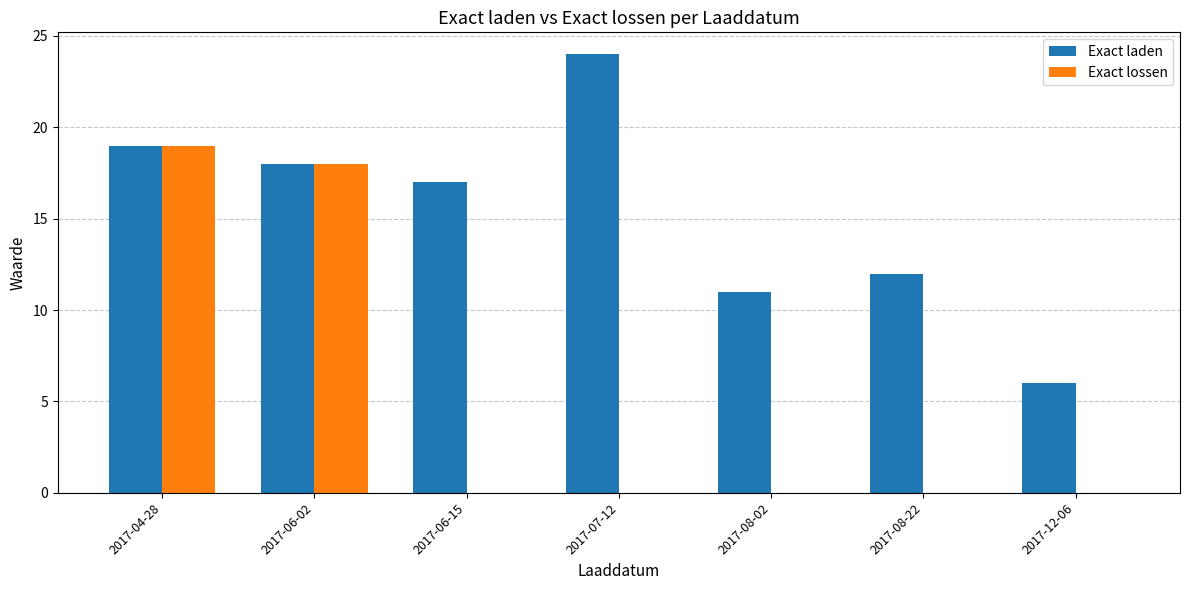

The Exact laden series shows 17 at 2017-06-15. True or false?

True